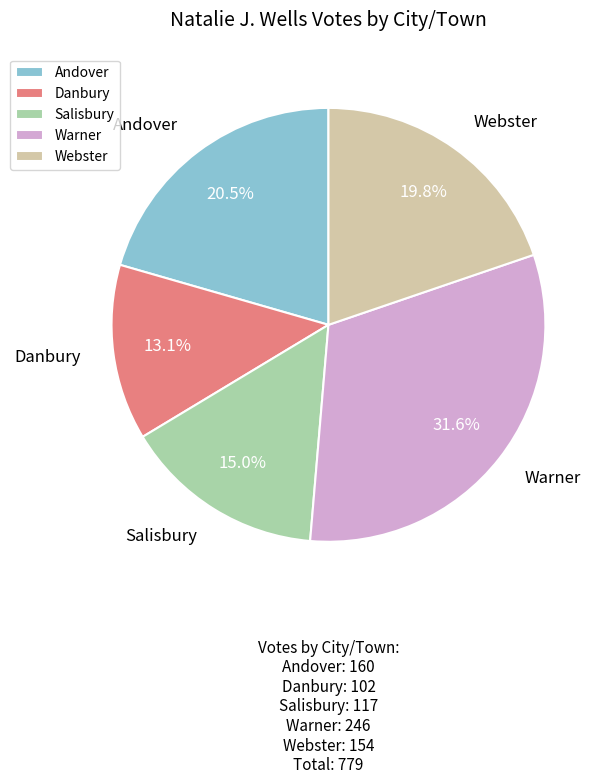

Is there any slice that represents more than half of the pie?

No